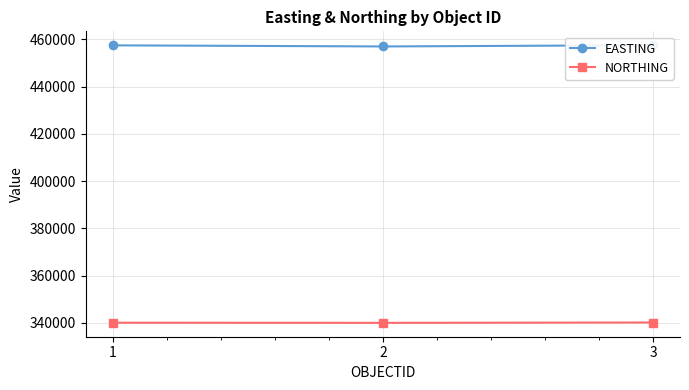

Does the chart display data point markers on the line(s)?

Yes